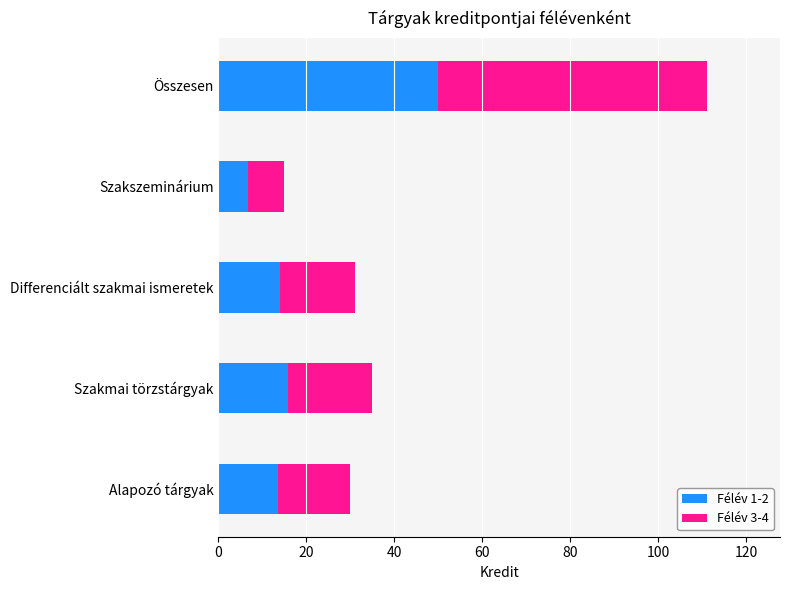

What is the sum of all Félév 1-2 values?

99.9